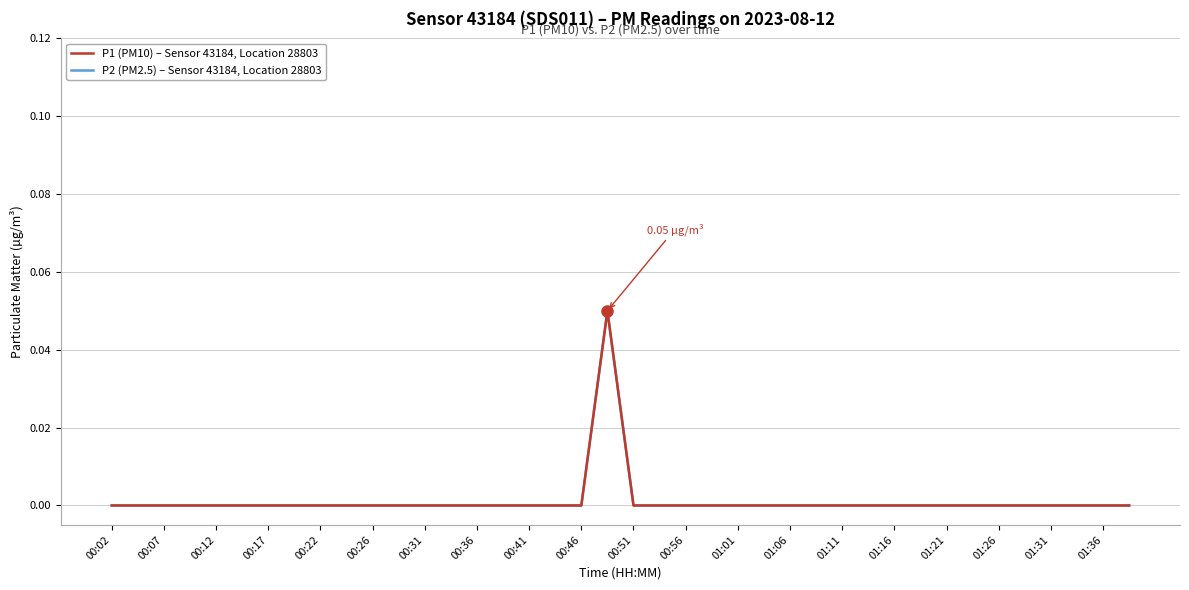

True or false: P2 (PM2.5) – Sensor 43184, Location 28803 and P1 (PM10) – Sensor 43184, Location 28803 cross at least once.

False